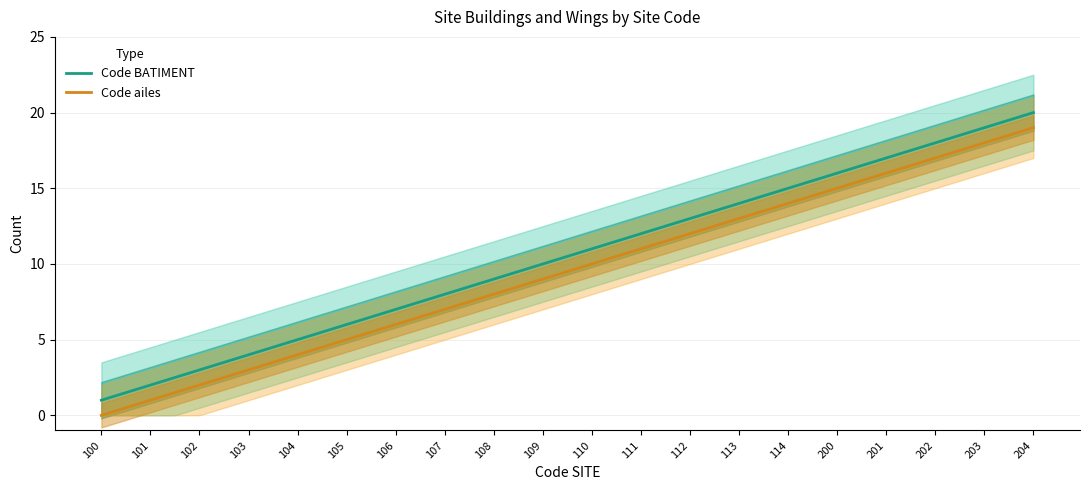

List the series in order of their peak value, lowest first.

Code ailes, Code BATIMENT